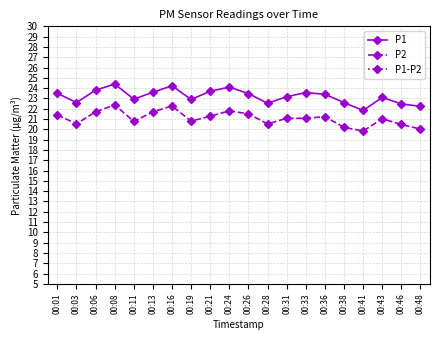

What value does the P1-P2 series have at 00:31?

2.1